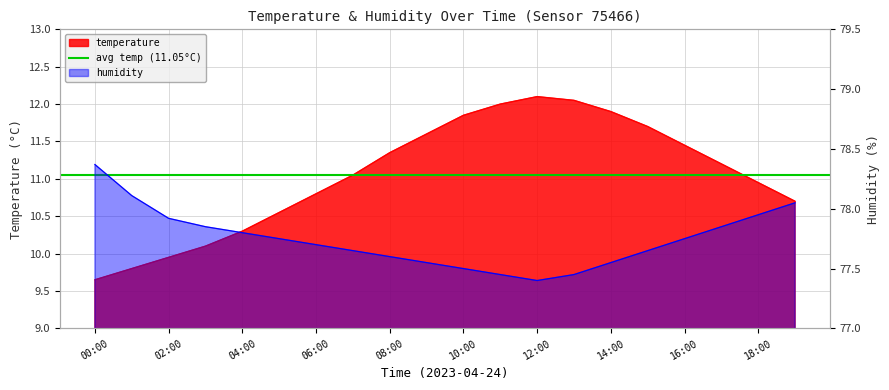

The value of temperature at 04:00 is 10.3. True or false?

True